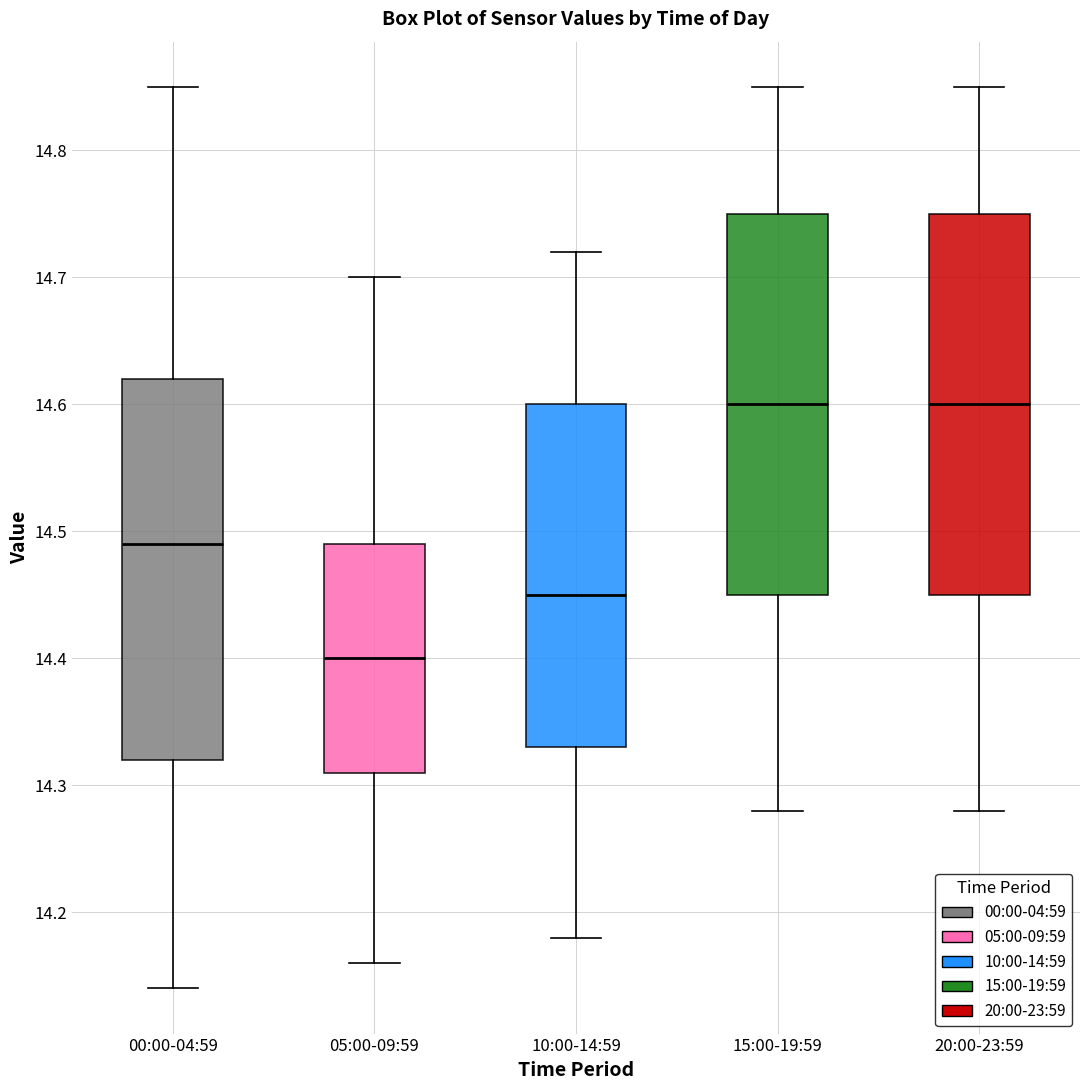

Where is the lower edge of the box for 20:00-23:59 on the y-axis? The values are not printed on the chart, so give them approximately, as read against the axis.

14.45